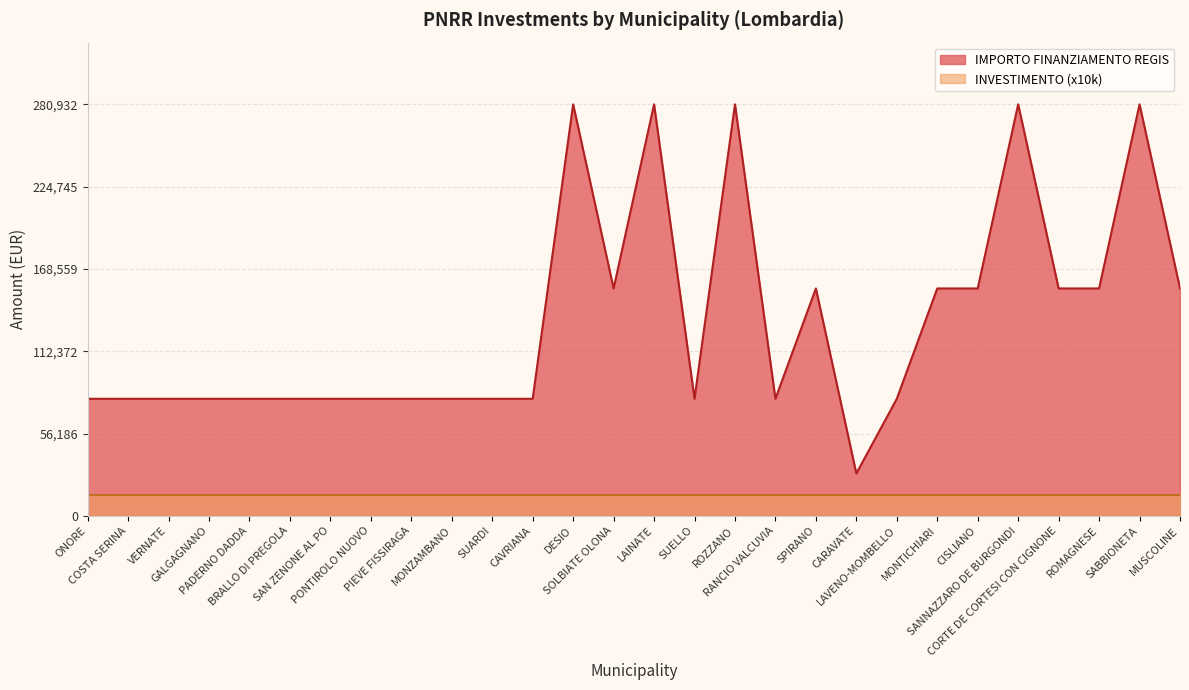

What is the difference between the maximum and minimum values?

252030